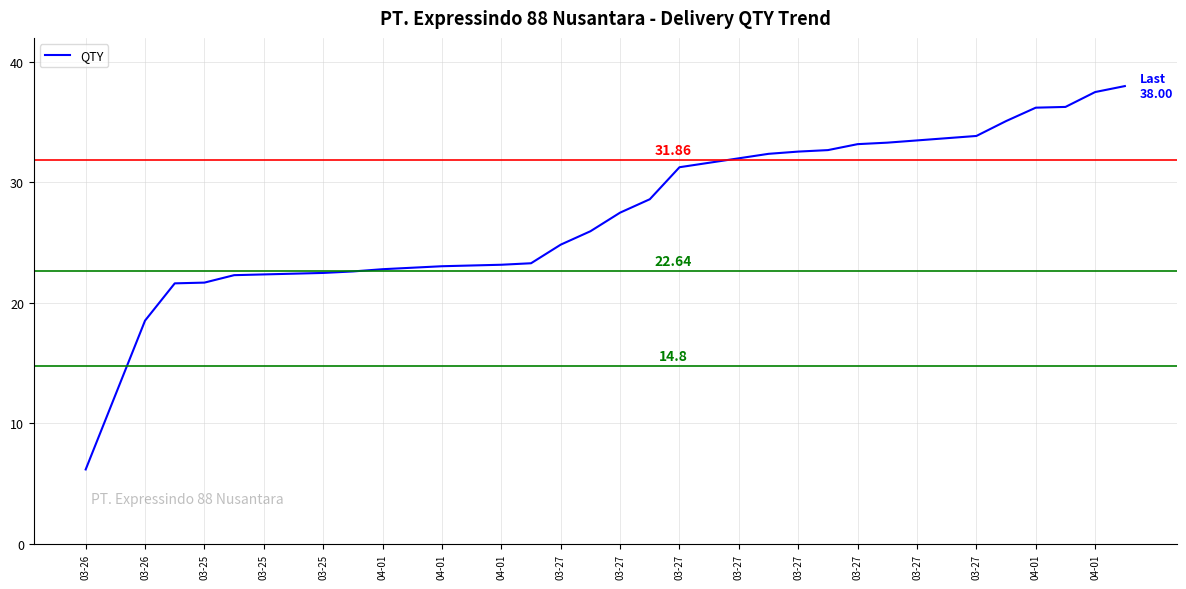

What is the difference between the maximum and minimum values?

31.8